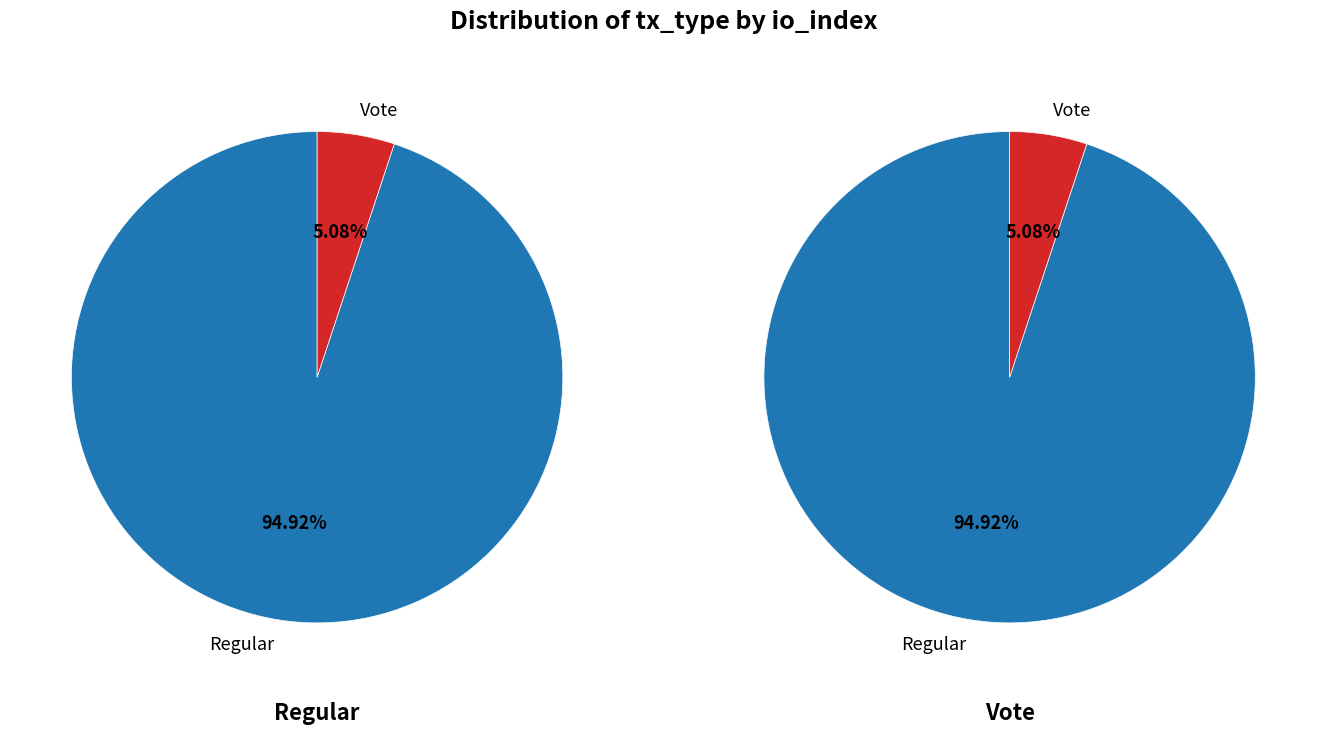

What percentage is NOT represented by Vote?

94.9%